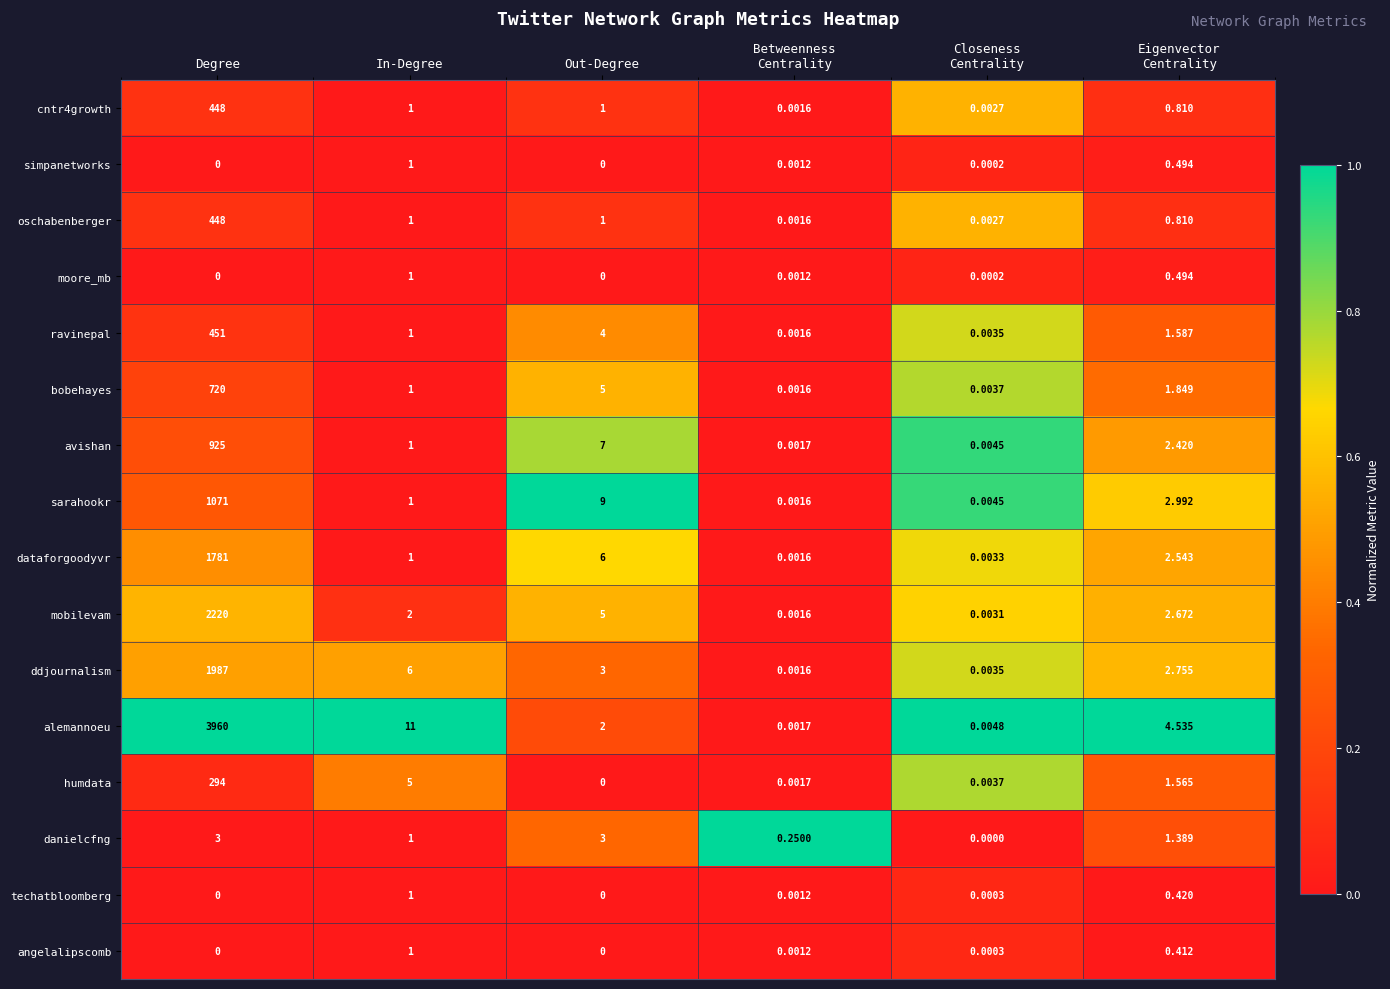

Where does the dataforgoodyvr series first go above 2?

Degree